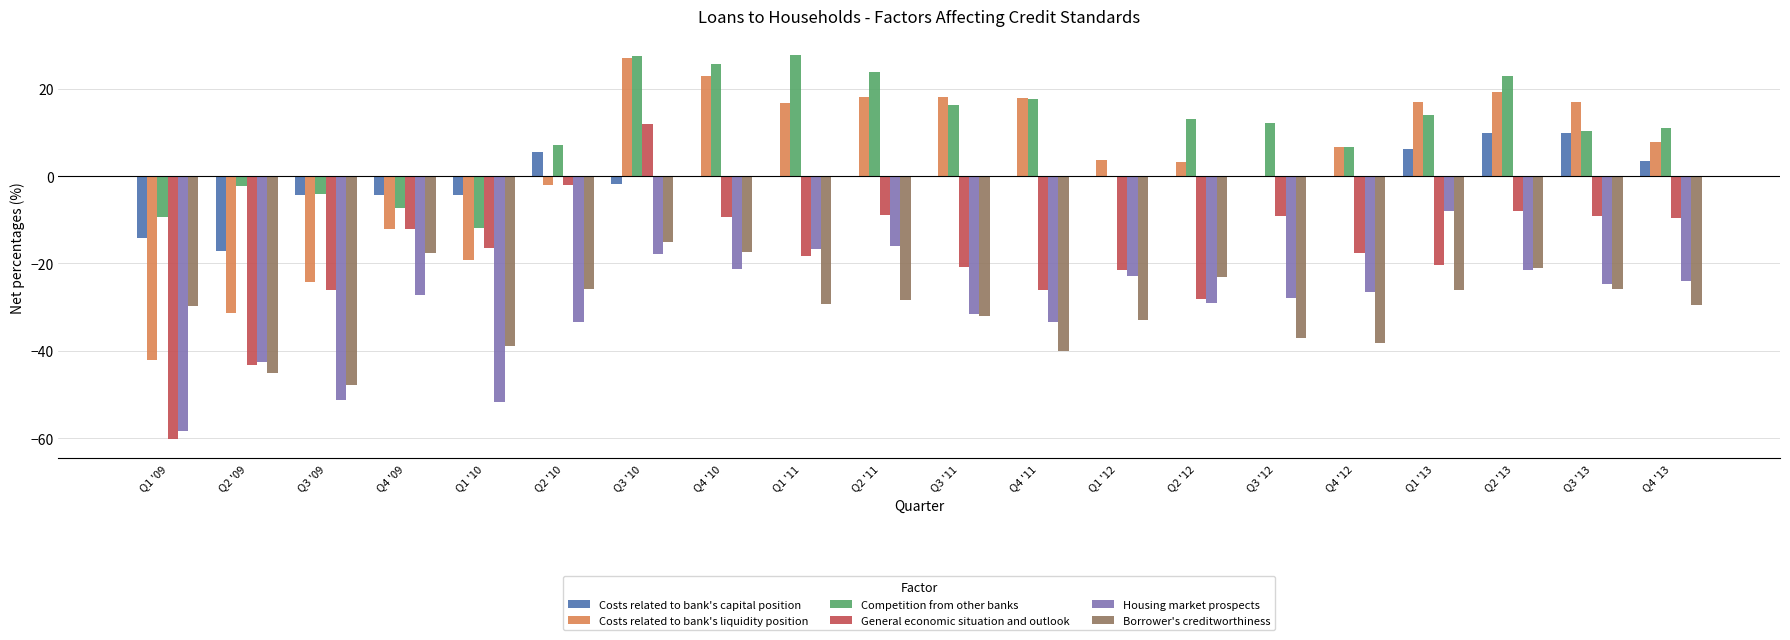

Is the value of Costs related to bank's capital position at Q1 '10 greater than the value of Borrower's creditworthiness at Q3 '13?

Yes